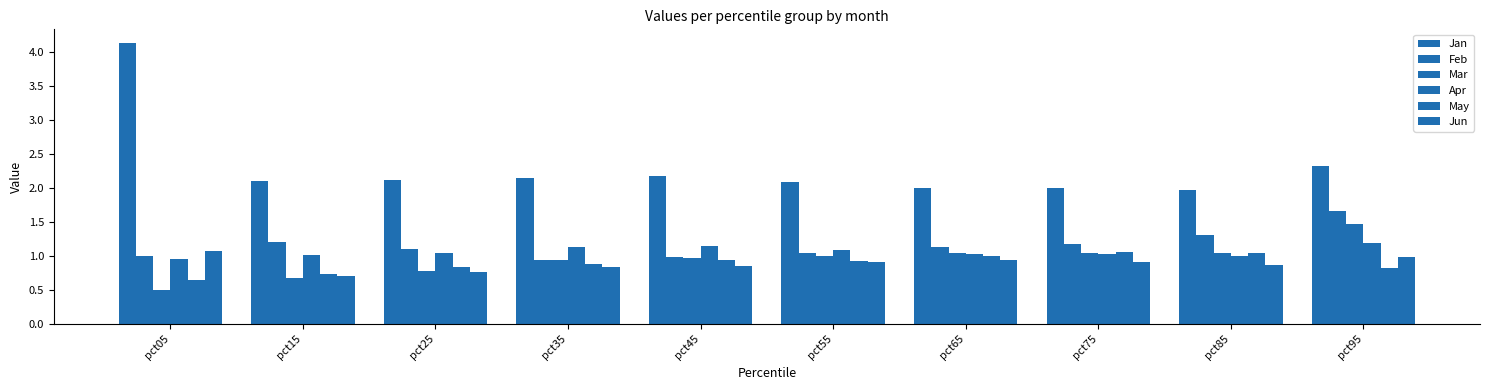

How many bars are there in each group?

6